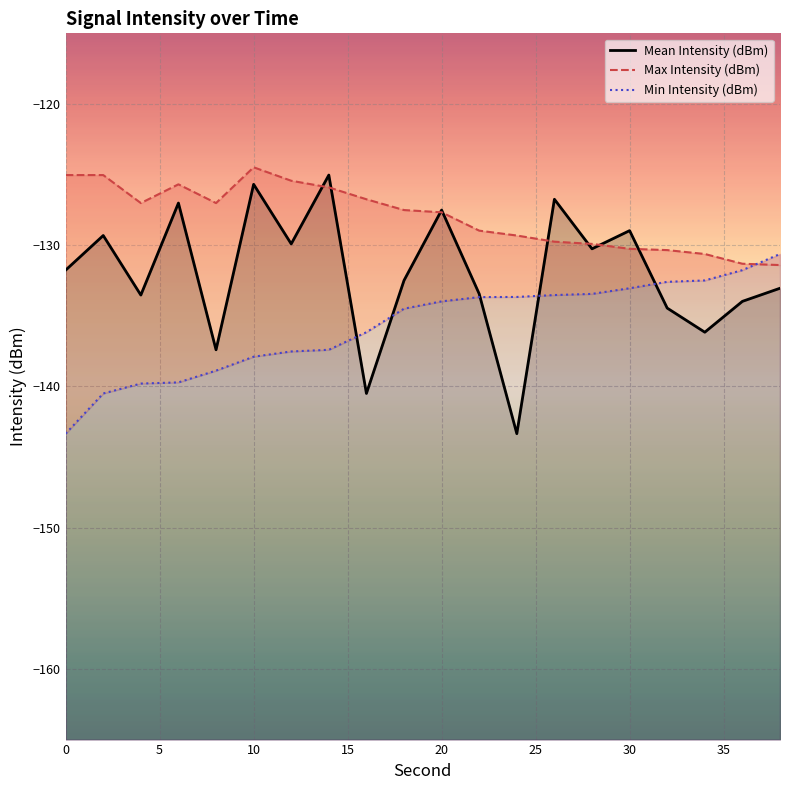

What is the average value of the Max Intensity (dBm) series?

-128.0